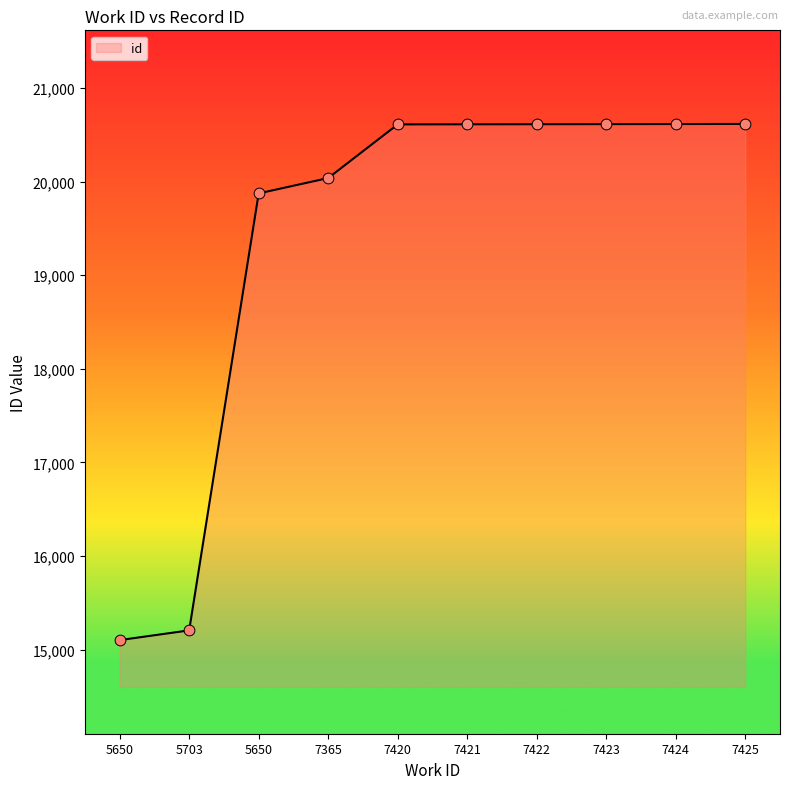

How many lines are shown in the chart?

1